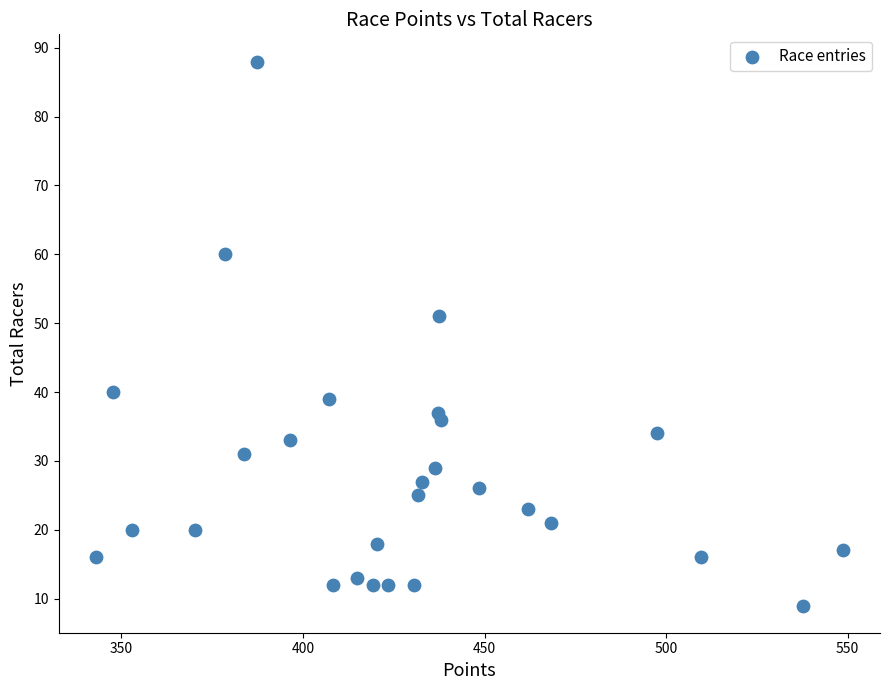

What Y value in the scatter plot is closest to 48?

51